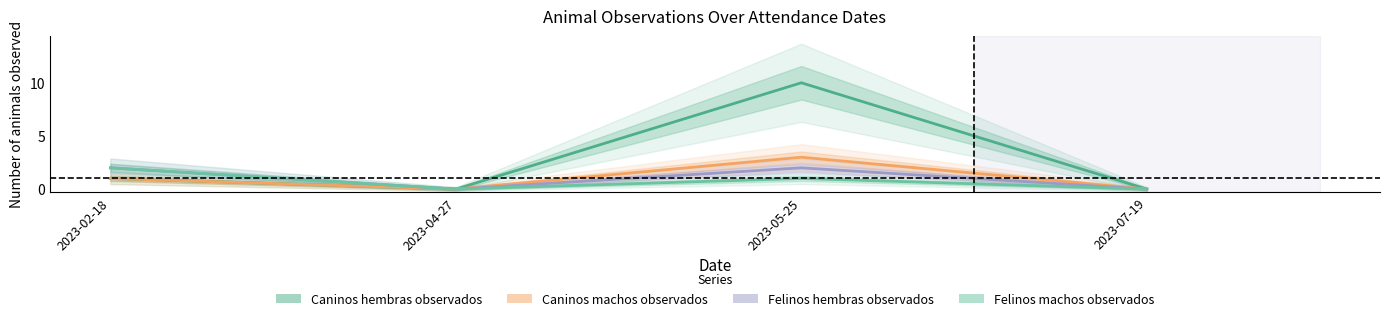

How many lines are shown in the chart?

4